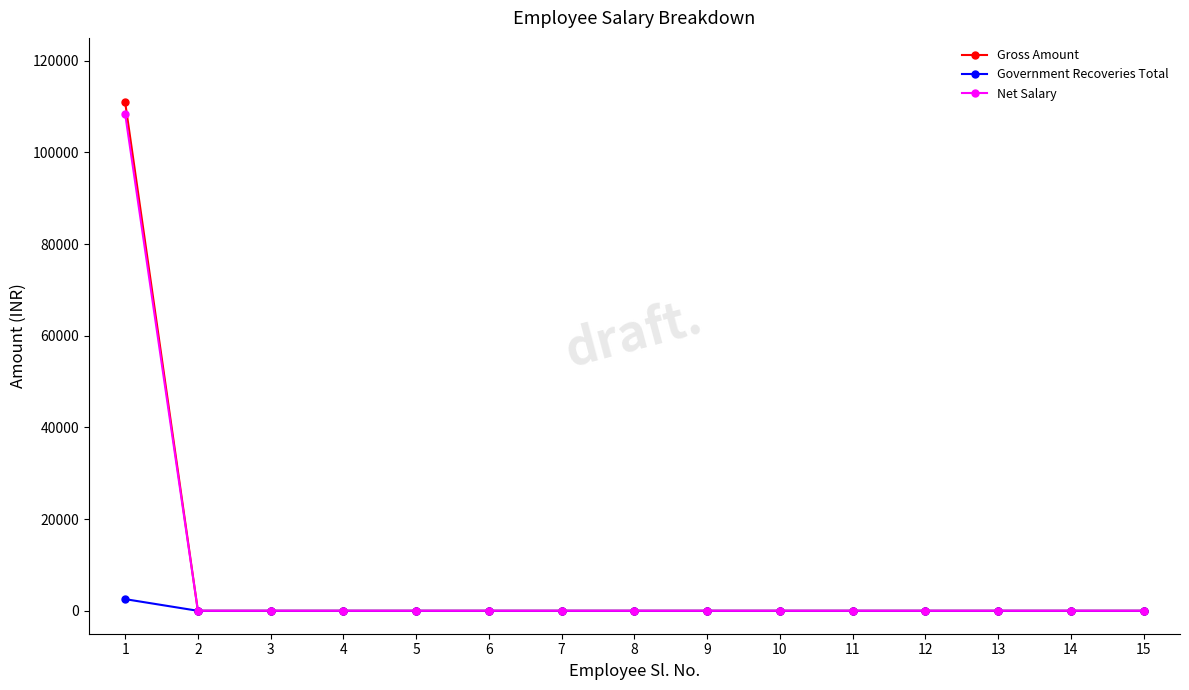

Which series has the widest spread of values?

Gross Amount